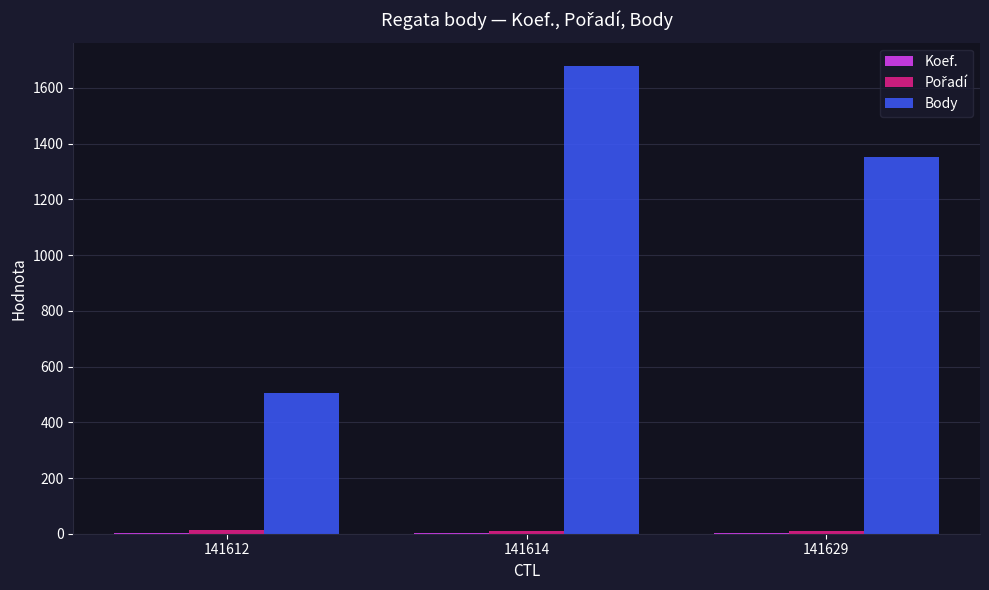

Is it true that Body equals 814 at 141612?

False